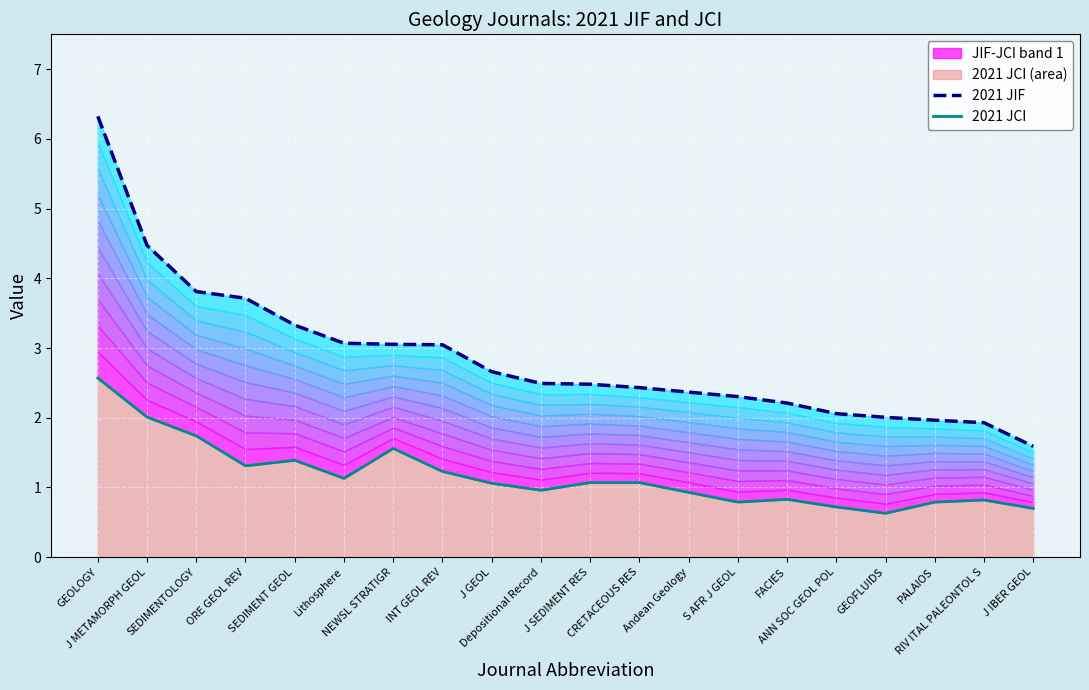

Reading left to right, what are all the values shown in this chart?

2021 JIF: 6.3	4.5	3.8	3.7	3.3	3.1	3.1	3.0	2.7	2.5	2.5	2.4	2.4	2.3	2.2	2.1	2.0	2.0	1.9	1.6
2021 JCI: 2.6	2.0	1.7	1.3	1.4	1.1	1.6	1.2	1.1	1.0	1.1	1.1	0.9	0.8	0.8	0.7	0.6	0.8	0.8	0.7